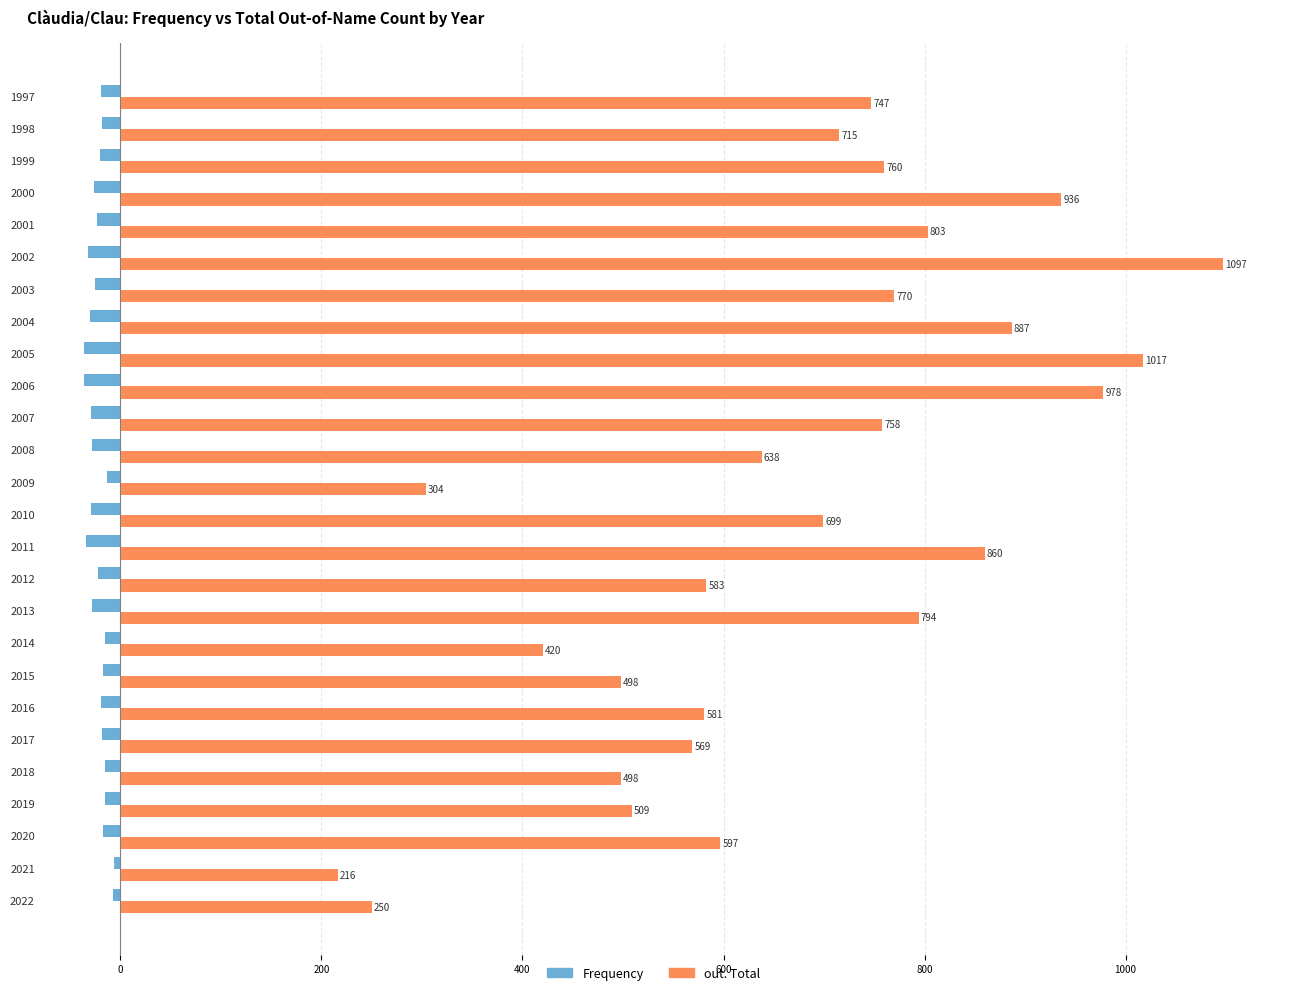

True or false: out. Total has a value of 723 at 2015.

False